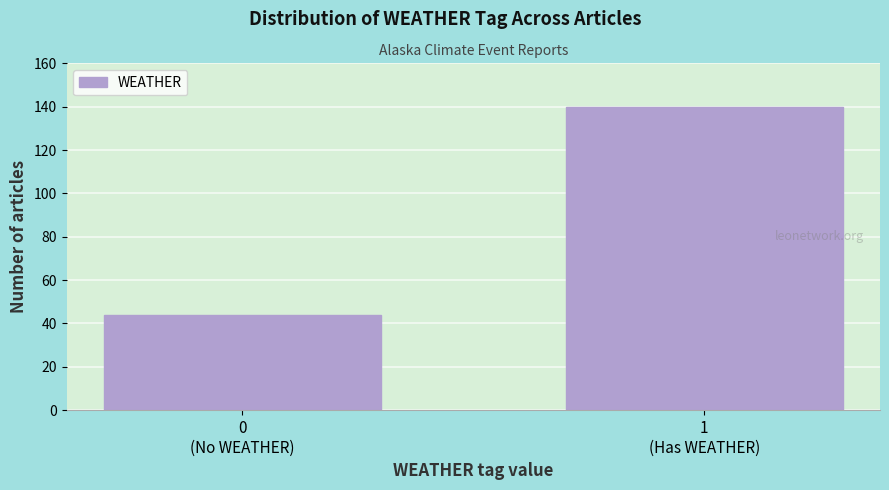

Reading left to right, extract all data points from this chart.

44	140